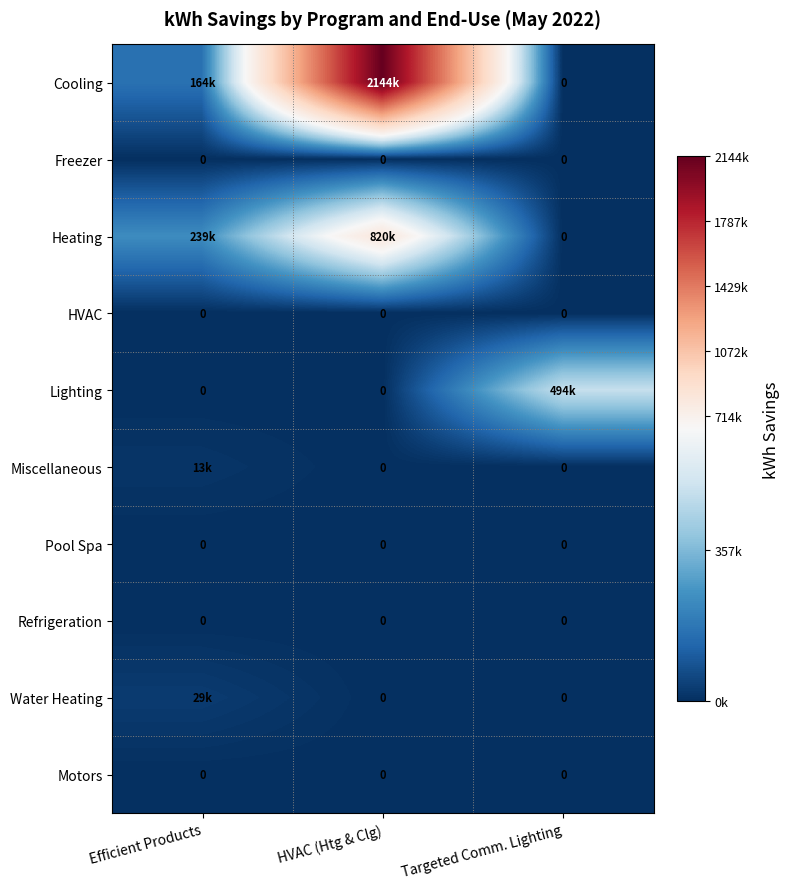

How many categories are shown in the chart?

3